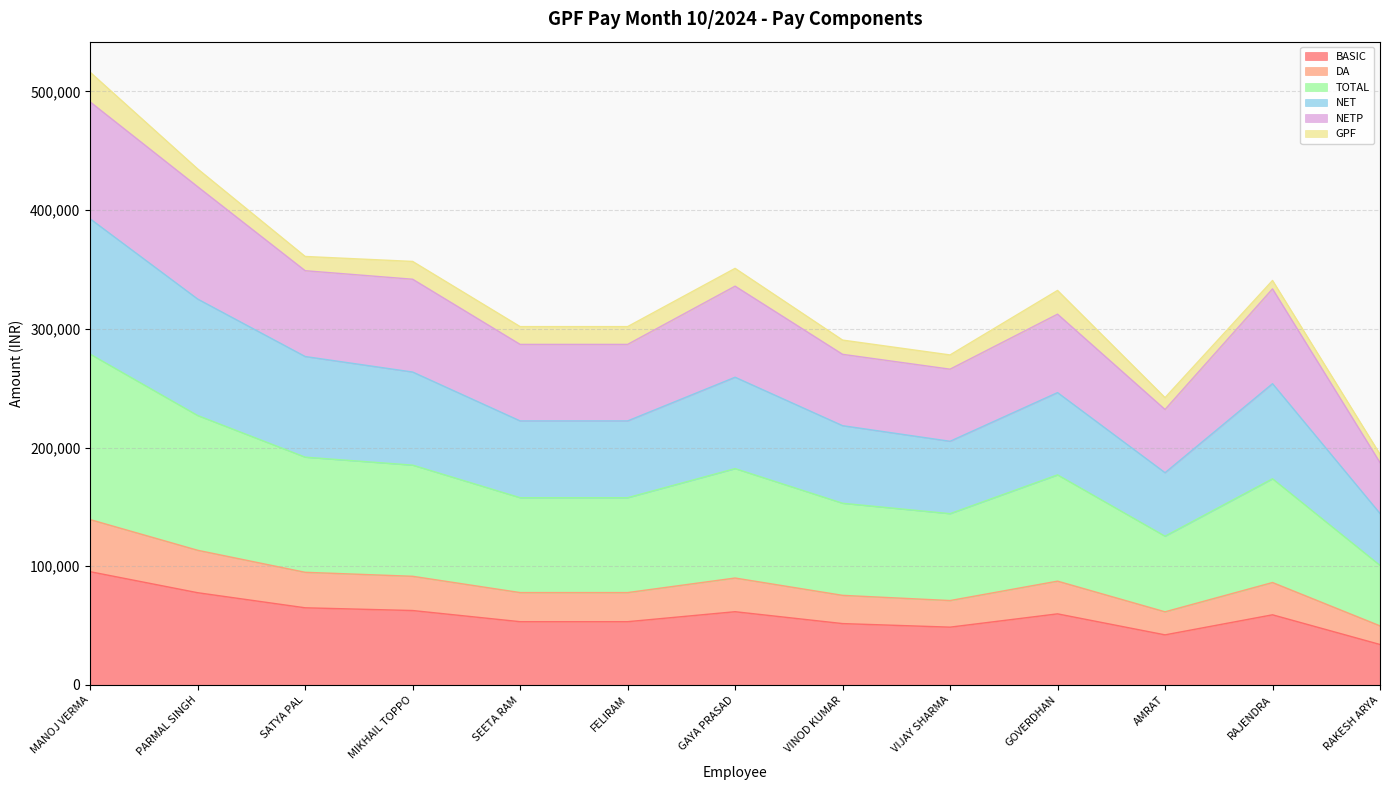

The TOTAL series shows 80564 at VINOD KUMAR. True or false?

False